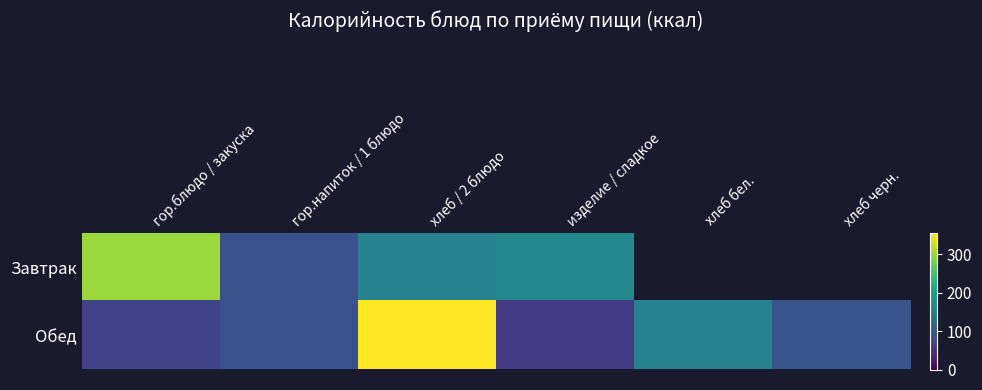

Where does the Обед series first go above 92?

хлеб / 2 блюдо